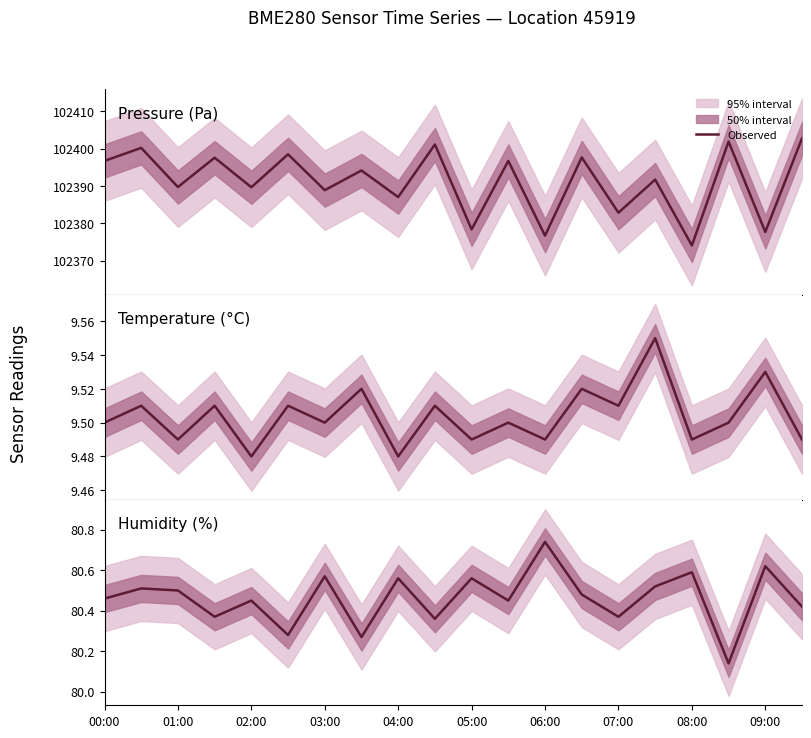

How many interior local peaks (higher than both neighbors) does the data have?

8